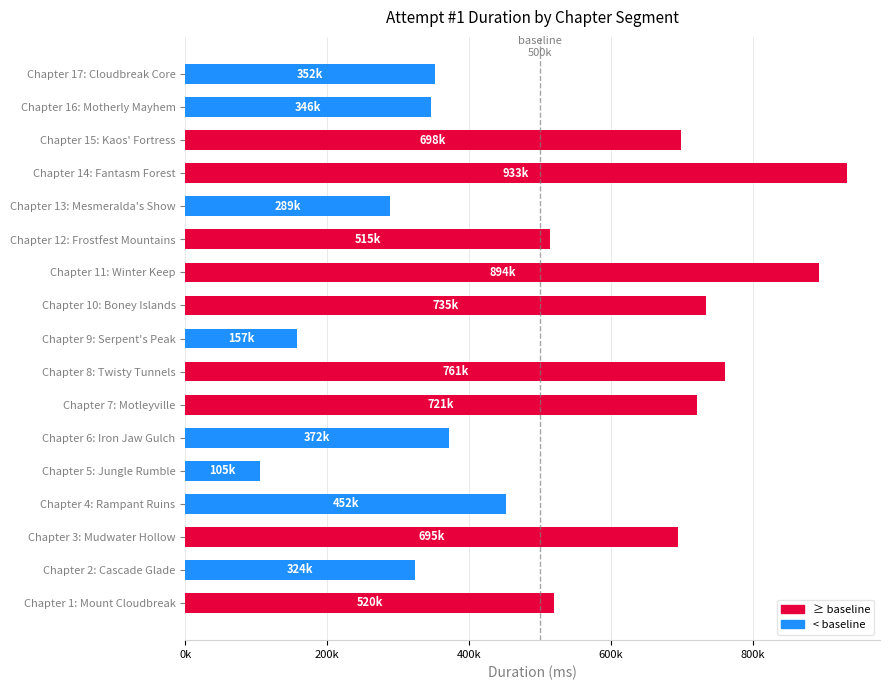

Are the bars horizontal?

Yes